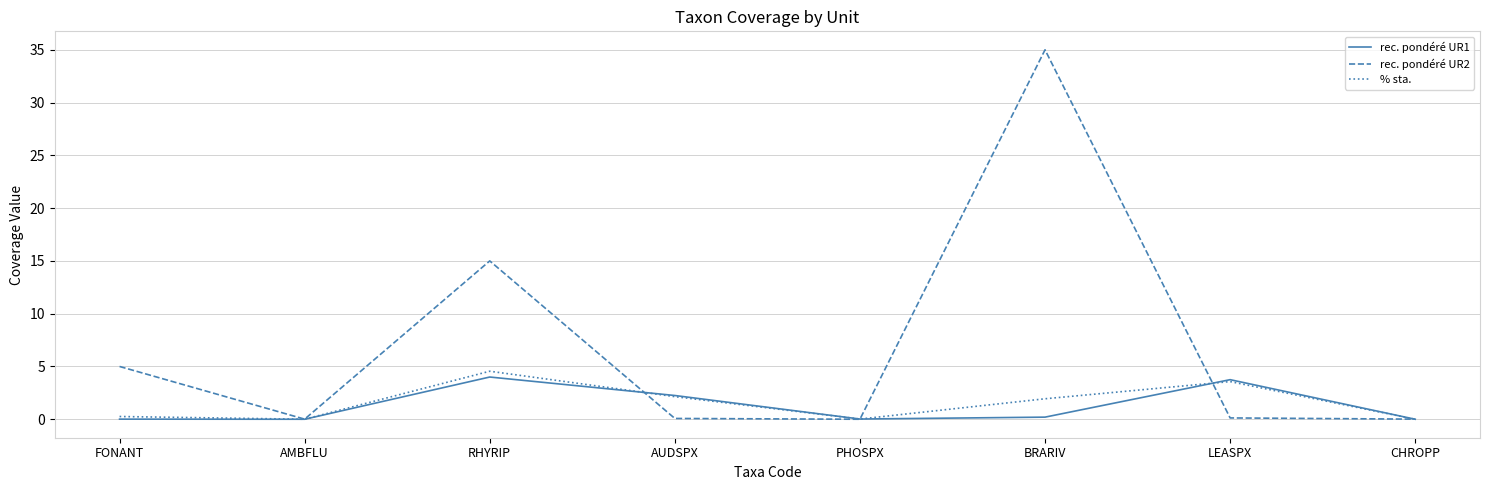

What position from the right is RHYRIP?

6